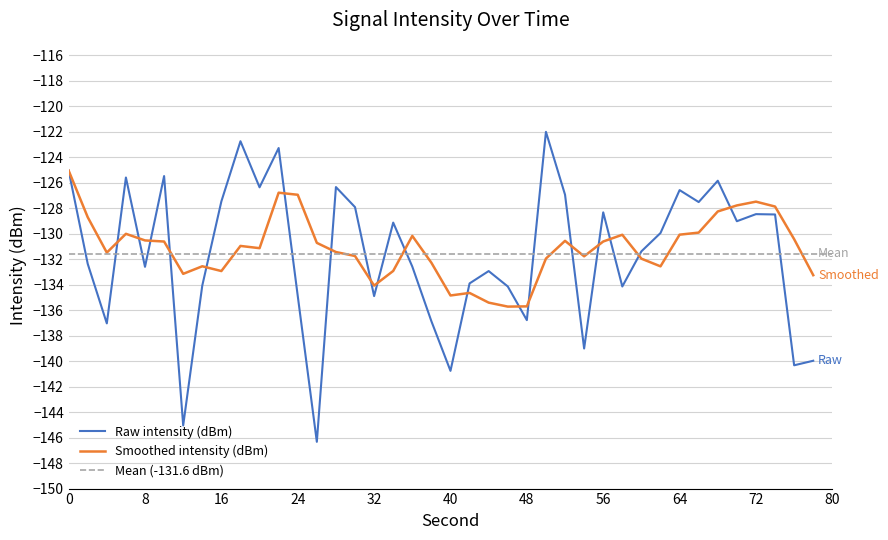

True or false: Raw intensity (dBm) has a value of -217.2 at 64.

False